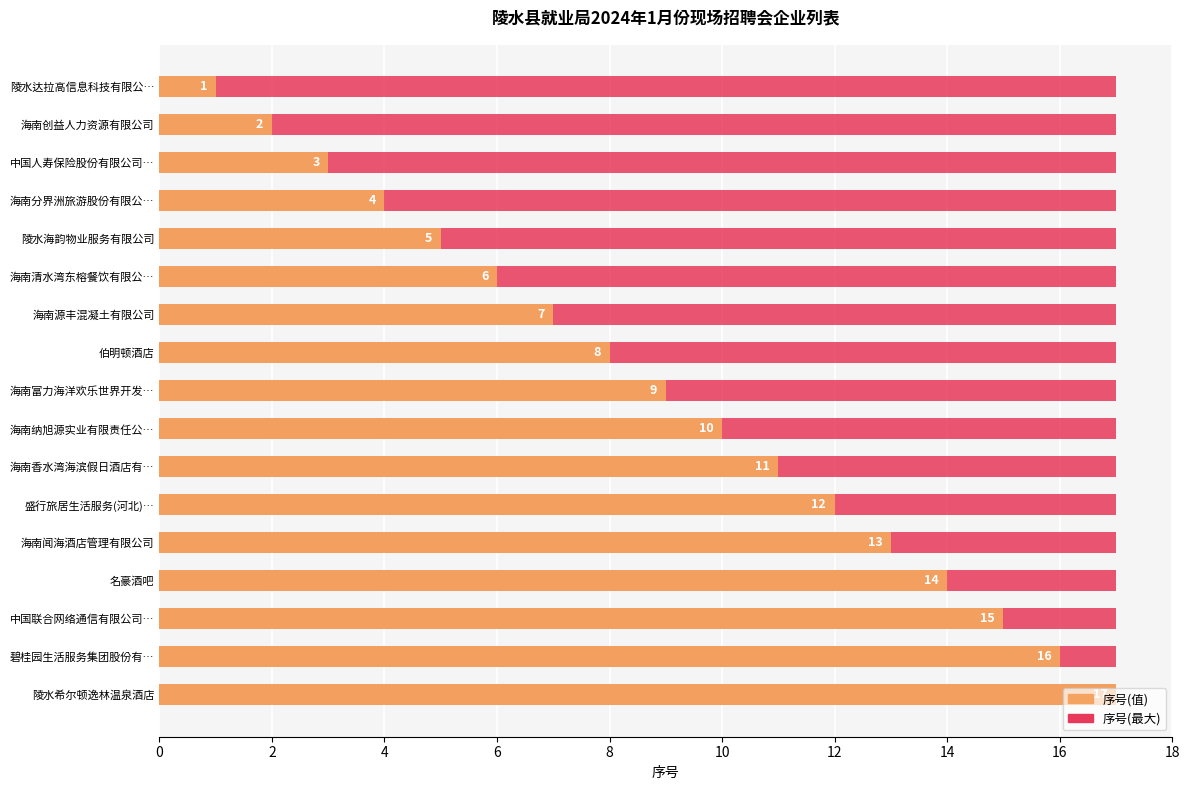

Does the chart contain any negative values?

No